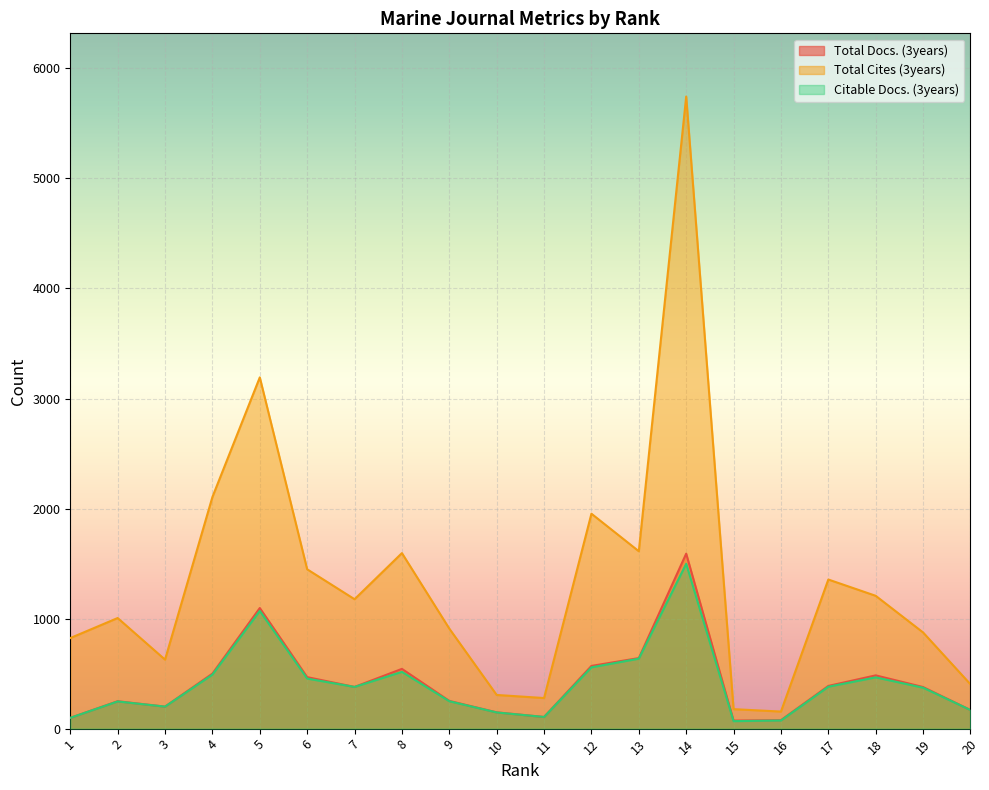

What is the spread (max minus min) of values at 3?

427